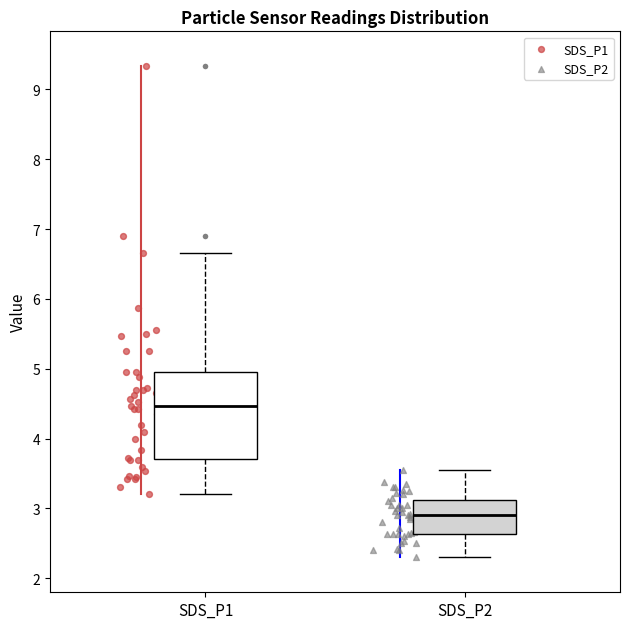

Which box's median line is the highest?

SDS_P1